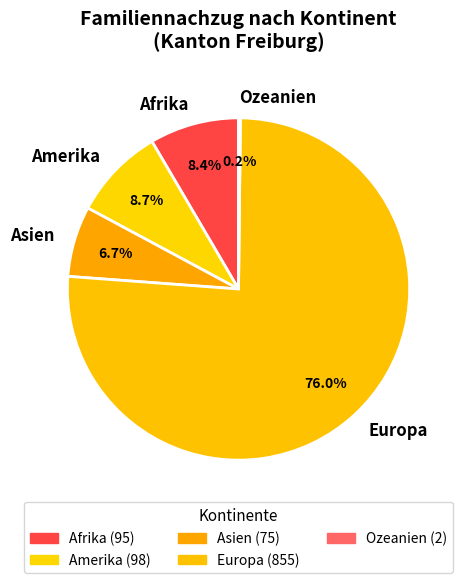

Is it true that Amerika is 9% of the pie?

True